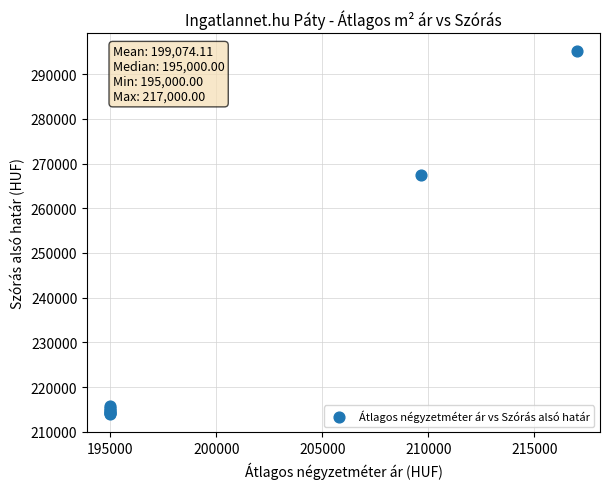

What Y value in the scatter plot is closest to 254522?

267525